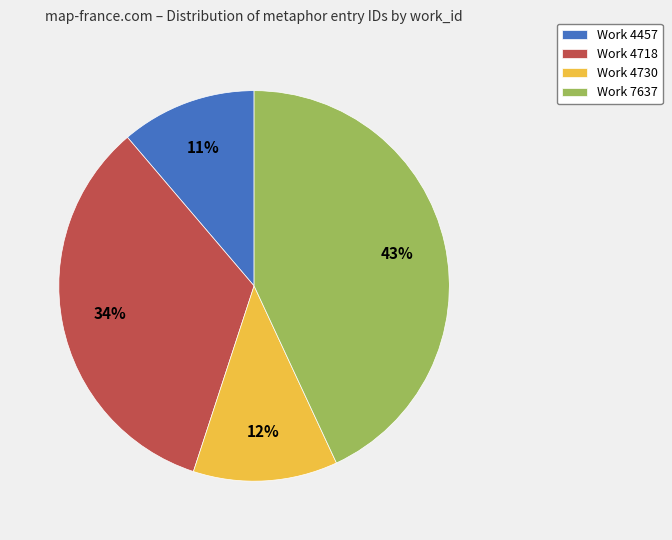

Does any single category account for the majority?

No